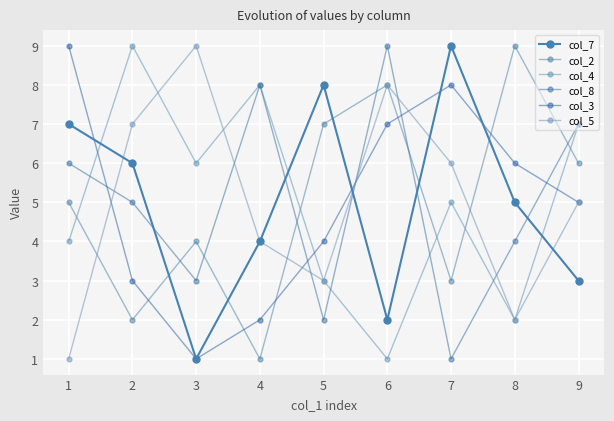

Reading left to right, list all the values displayed in this chart.

col_7: 1=7	2=6	3=1	4=4	5=8	6=2	7=9	8=5	9=3
col_2: 1=5	2=2	3=4	4=1	5=7	6=8	7=3	8=9	9=6
col_4: 1=4	2=9	3=6	4=8	5=3	6=1	7=5	8=2	9=7
col_8: 1=6	2=5	3=3	4=8	5=2	6=9	7=1	8=4	9=7
col_3: 1=9	2=3	3=1	4=2	5=4	6=7	7=8	8=6	9=5
col_5: 1=1	2=7	3=9	4=4	5=3	6=8	7=6	8=2	9=5